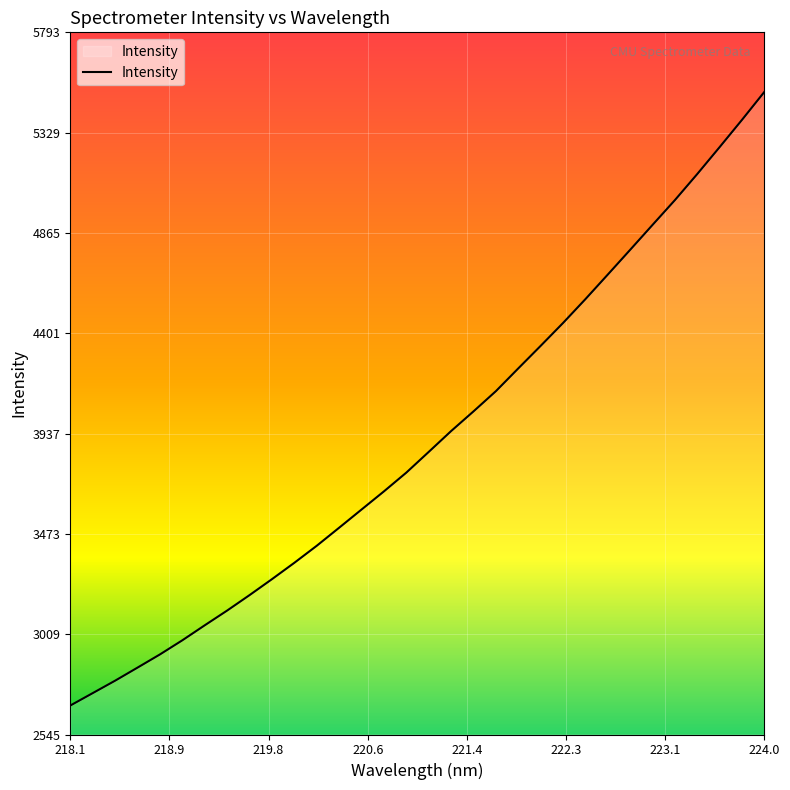

What is the greatest value displayed?

5517.2